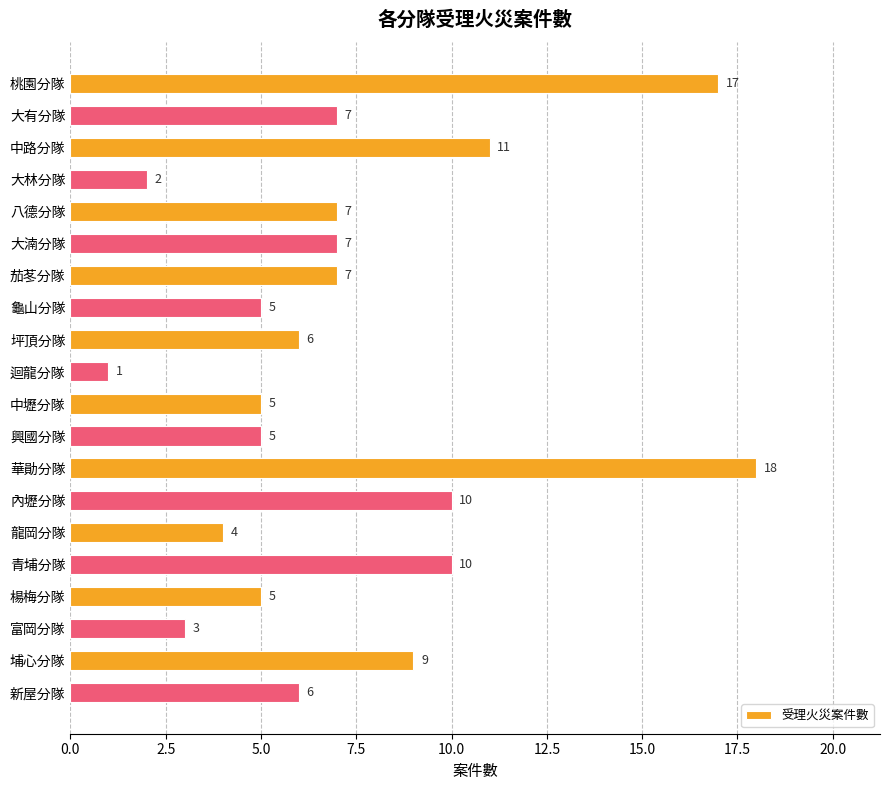

True or false: the data shows 7 at 楊梅分隊.

False